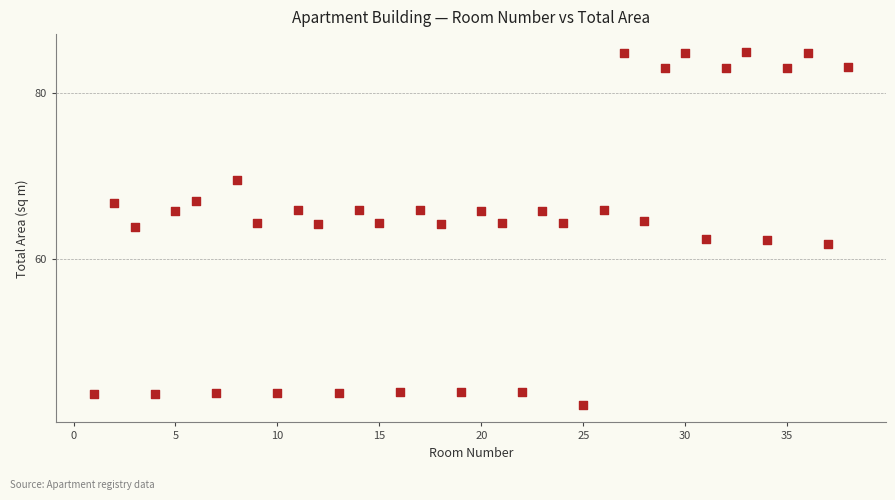

What is the range of Y values (max minus min)?

42.4